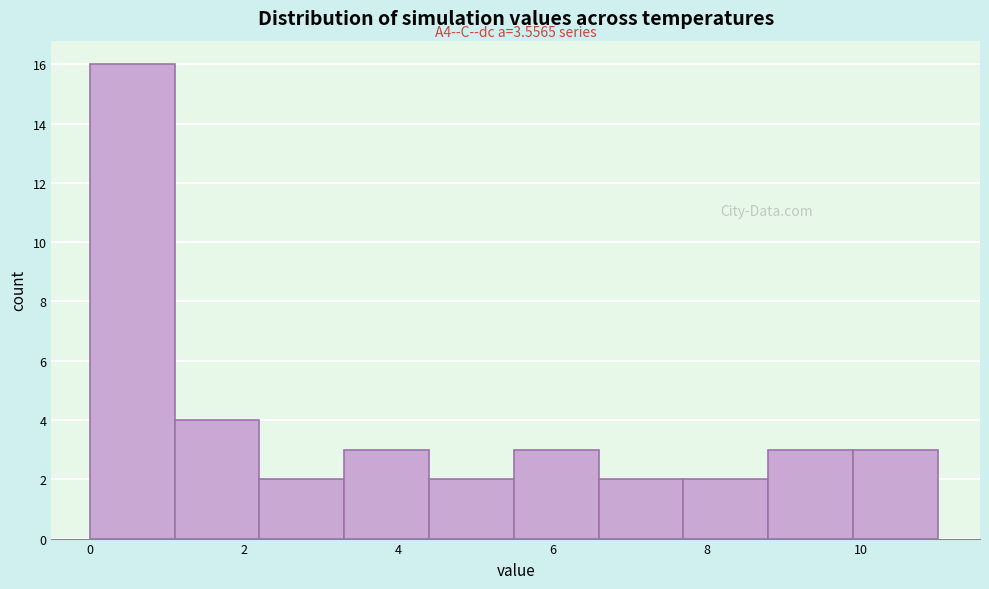

Which range on the x-axis has the tallest bar?

0.0 to 1.2